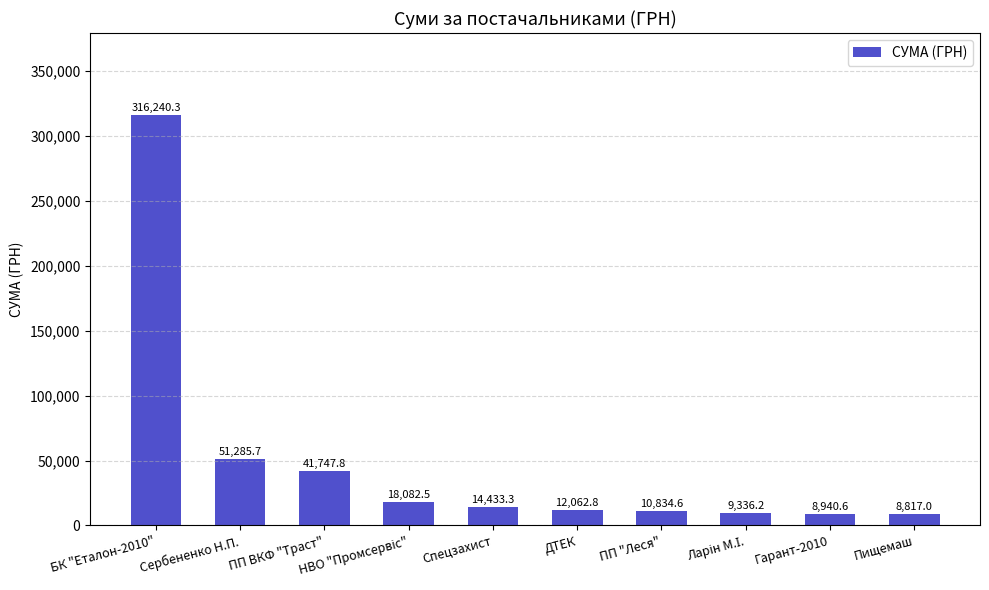

What is the value of the 2nd bar from the left?

51285.7